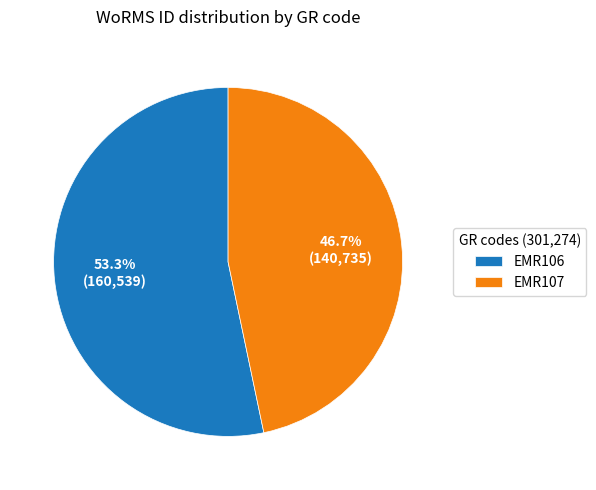

Which slice is the largest?

EMR106